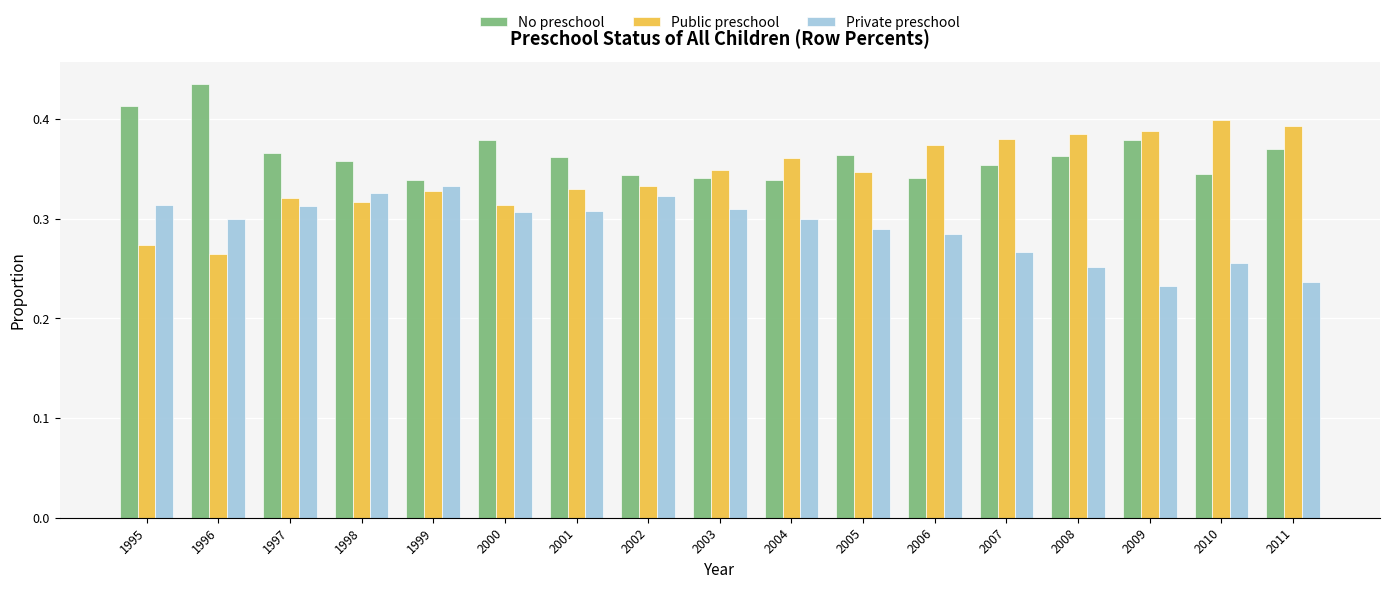

Which label corresponds to the largest value in the chart?

1996